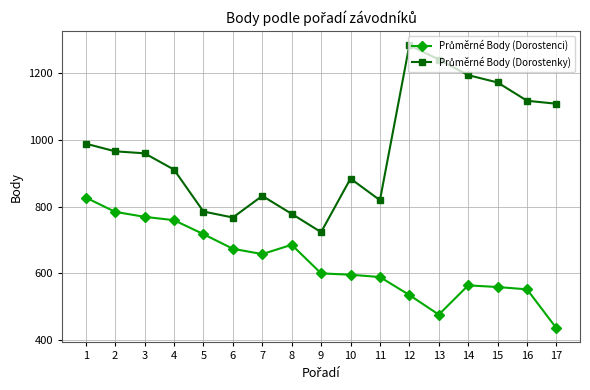

How many lines are shown in the chart?

2